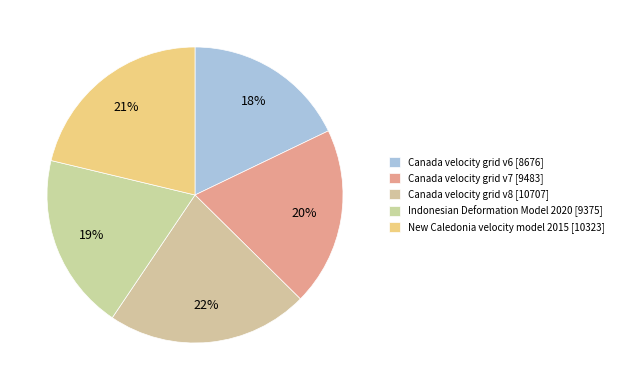

What is the total percentage of New Caledonia velocity model 2015 and Canada velocity grid v7?

40.8%